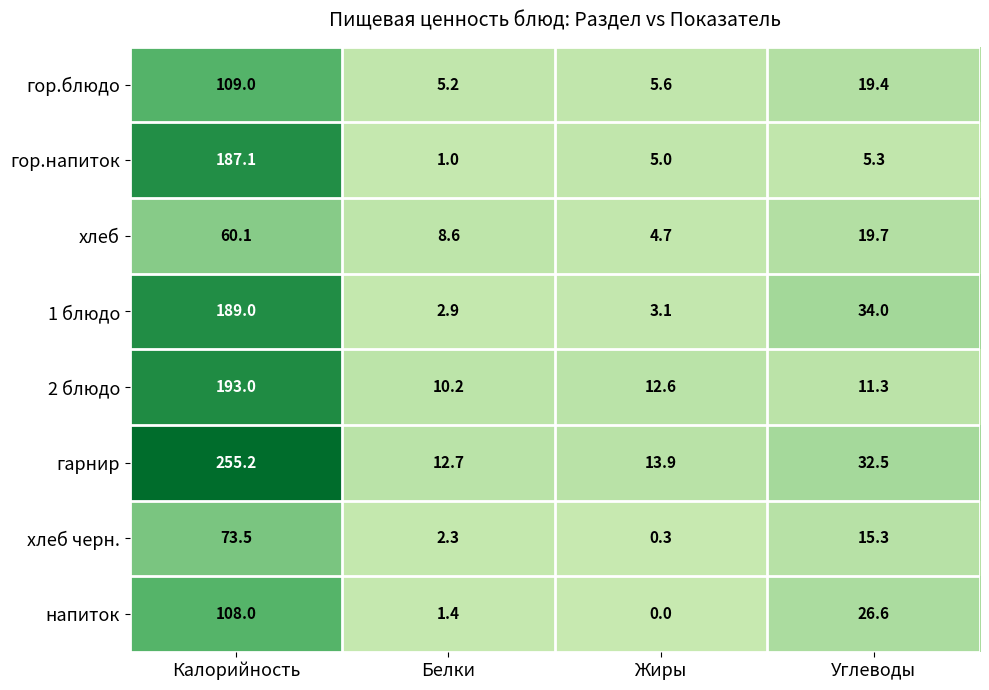

What is the total value across all series at Калорийность?

1174.9